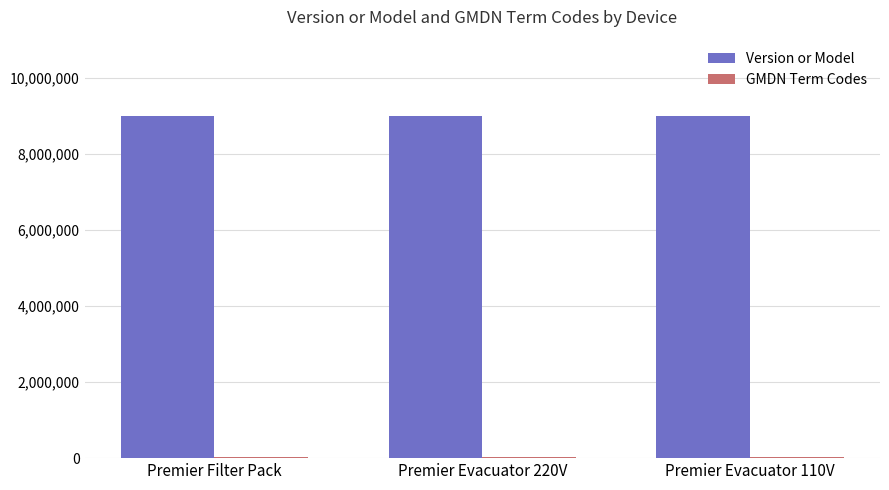

What is the label of the 1st bar from the right?

Premier Evacuator 110V